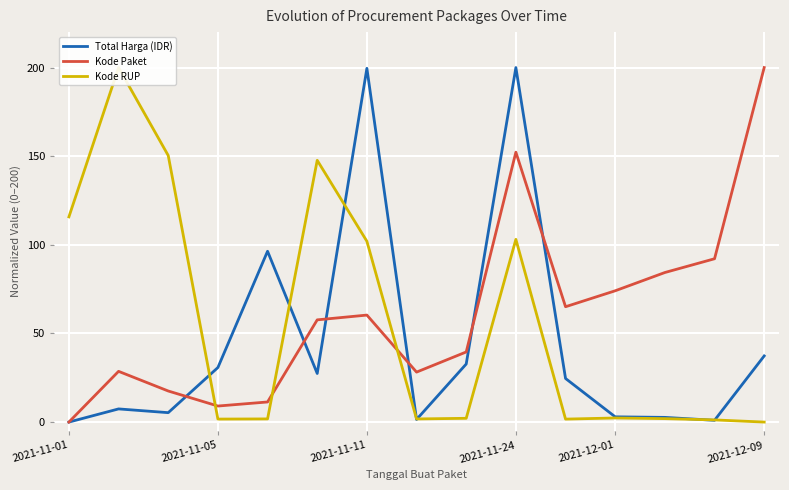

Rank the series at 8 from lowest to highest value.

Kode RUP, Total Harga (IDR), Kode Paket